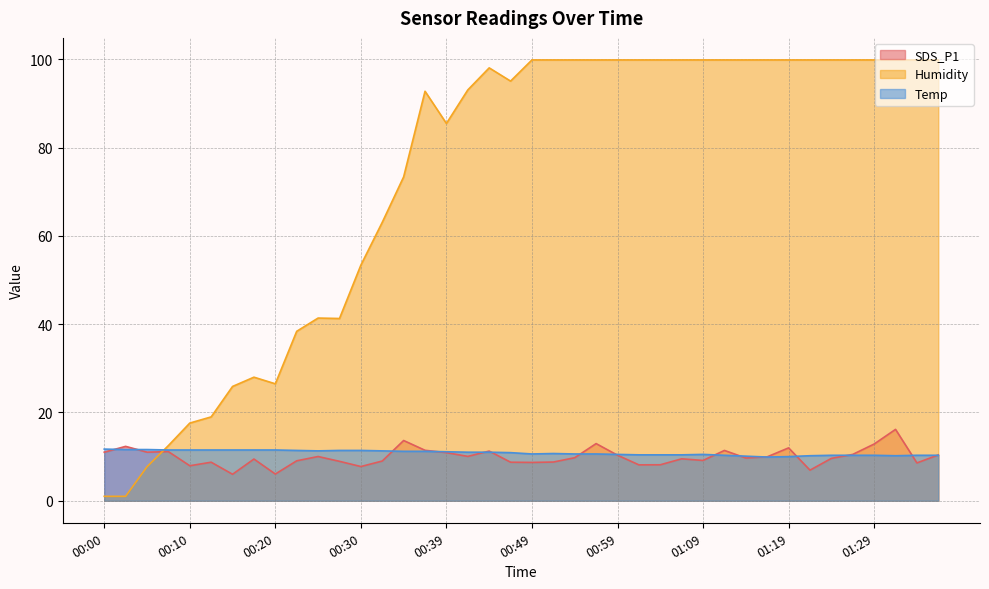

At which label does Humidity reach its minimum?

00:00